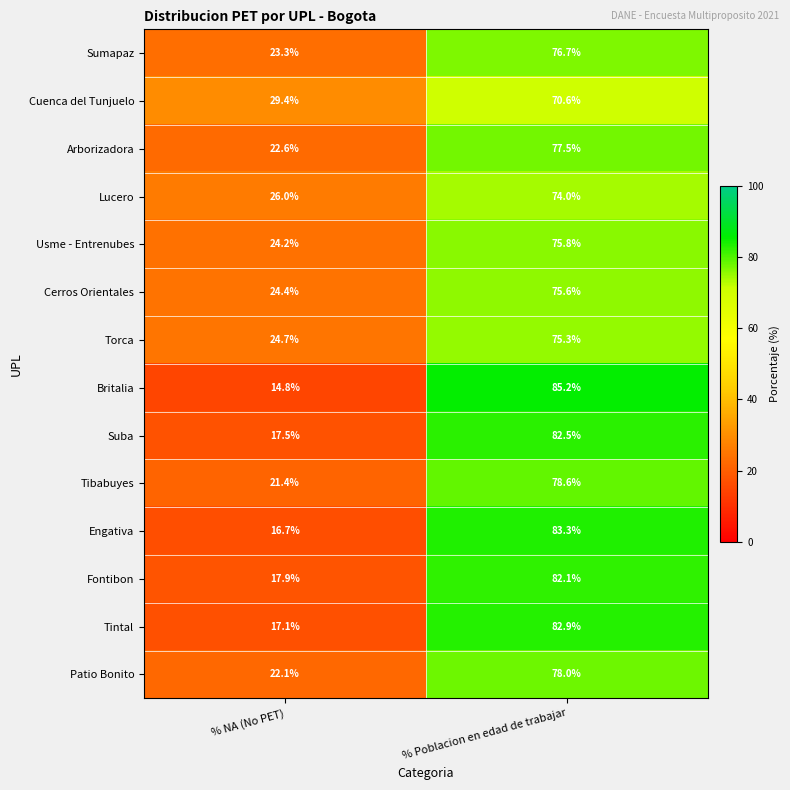

What is the total value across all series at % Poblacion en edad de trabajar?

1098.1